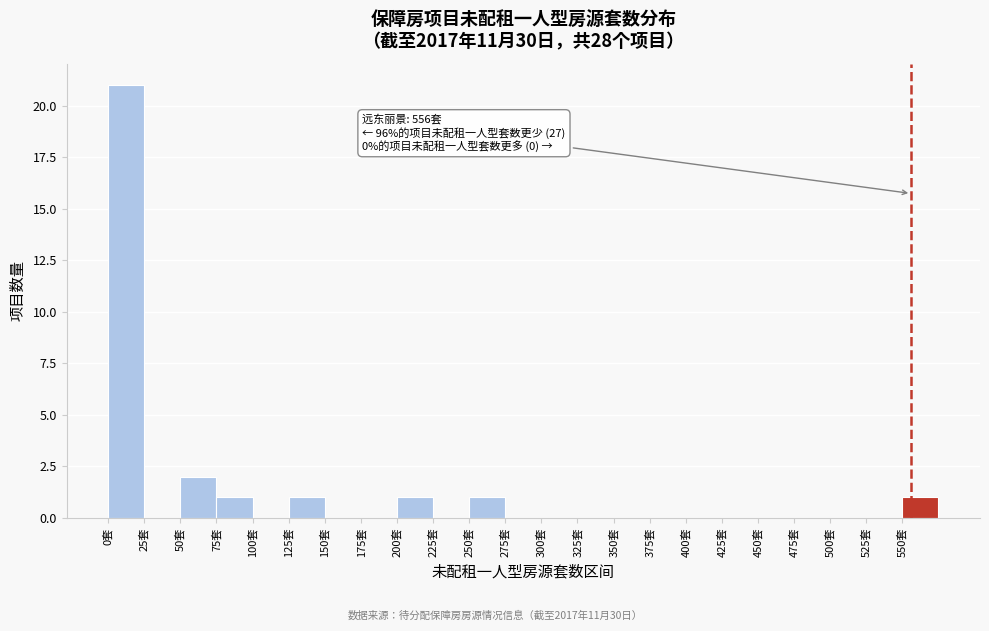

Over which range of the x-axis is the bar tallest?

0 to 25